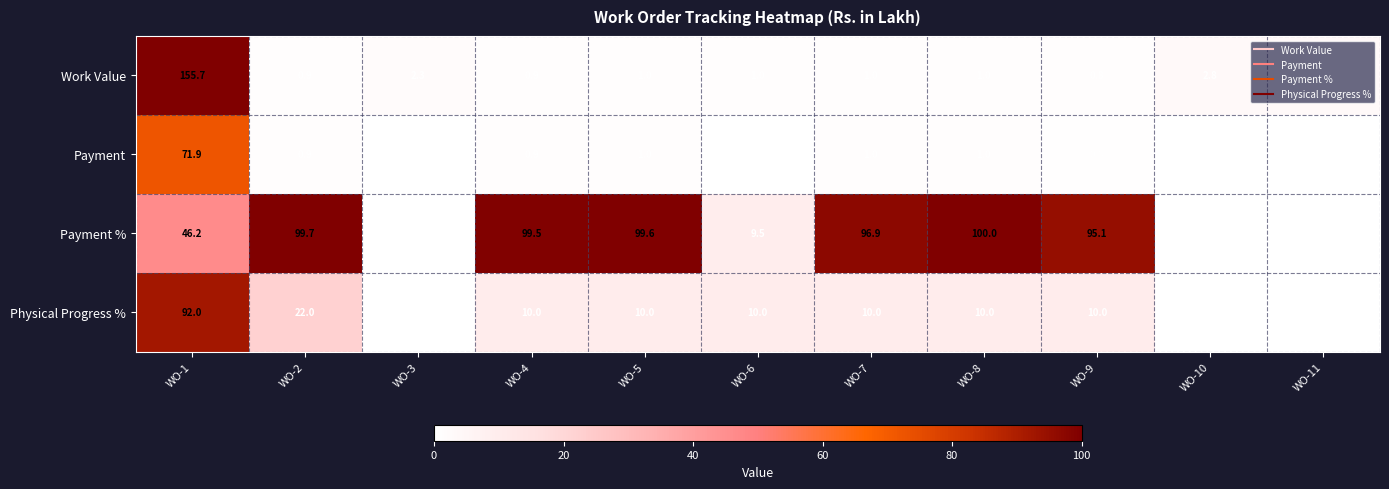

What is the approximate value of Work Value at WO-6?

1.0